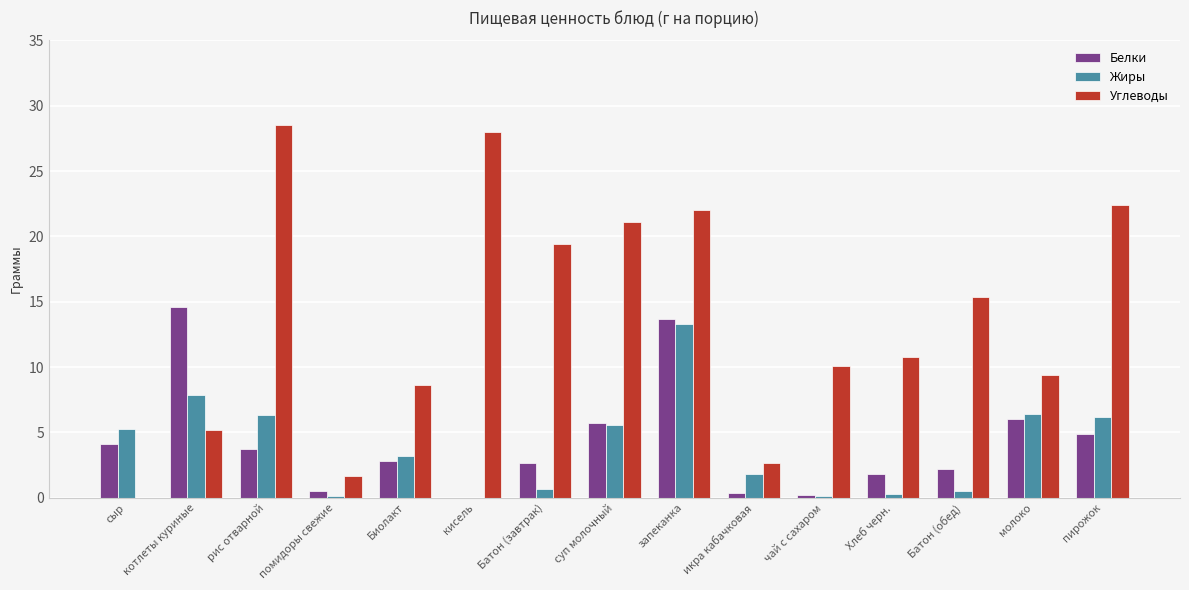

What is the sum of the Углеводы values at запеканка and кисель?

50.0